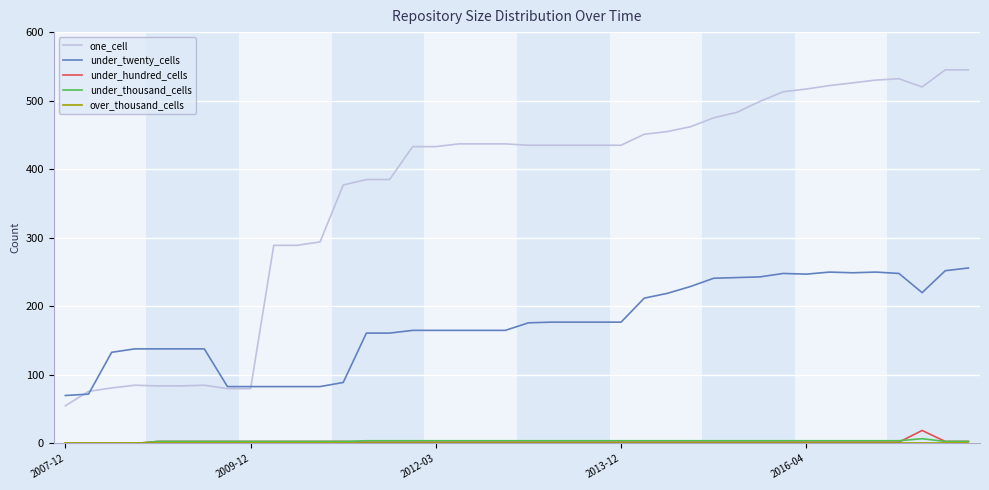

Which series has the largest total across all categories?

one_cell